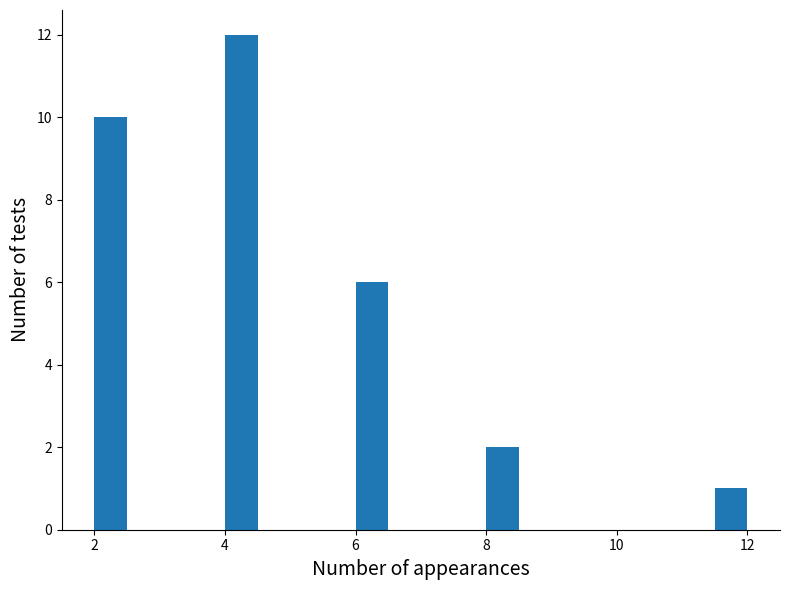

Read against the x-axis, roughly where is the centre of the tallest bar?

4.2